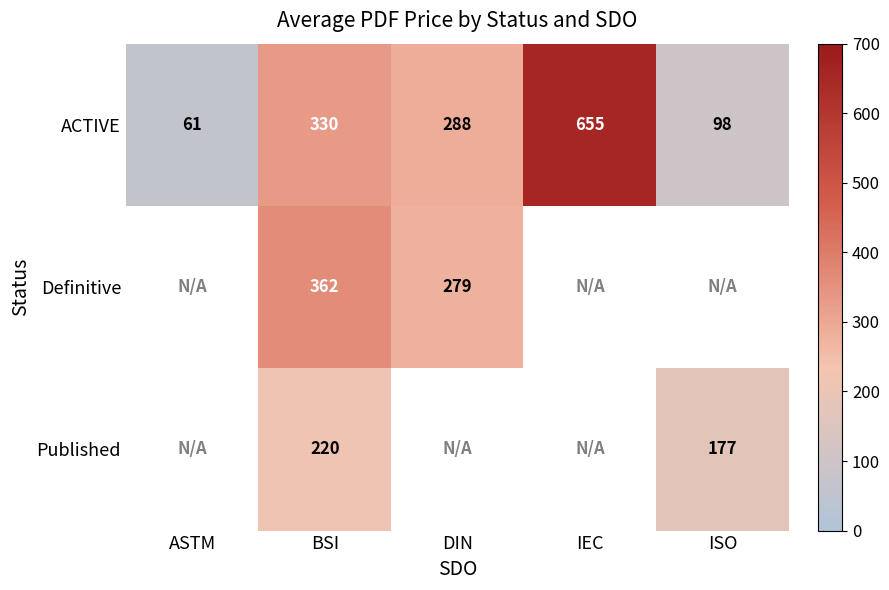

At which category is the sum across all series the highest?

BSI